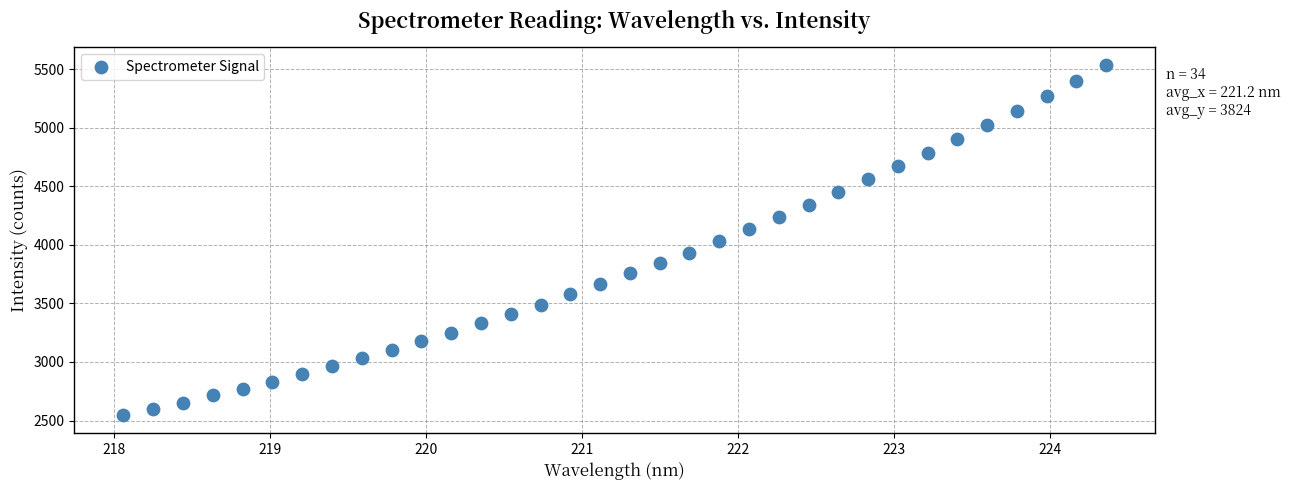

What is the range of Y values (max minus min)?

2990.6